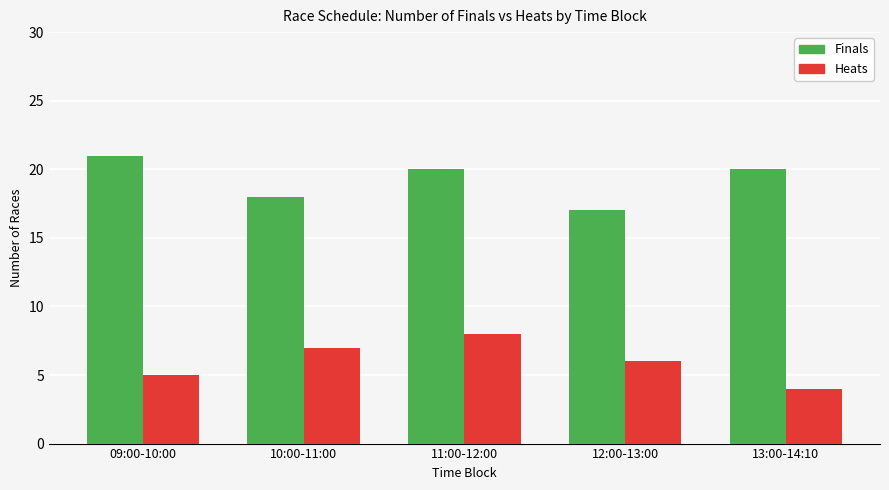

Between 11:00-12:00 and 12:00-13:00, which series saw the biggest shift?

Finals